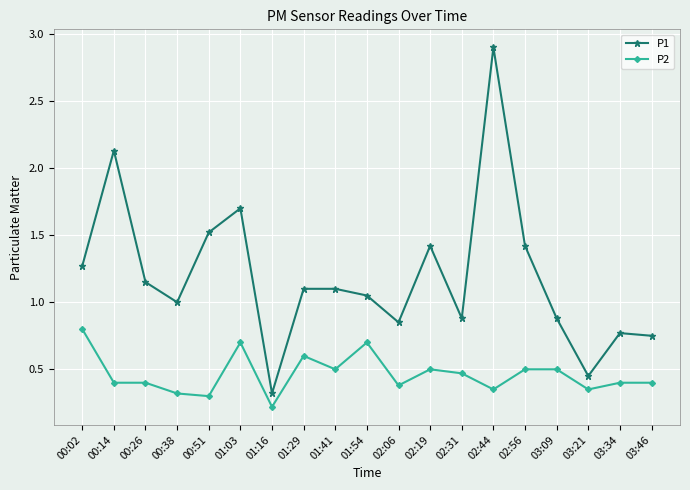

What is the difference between the maximum and minimum values in the P2 series?

0.6